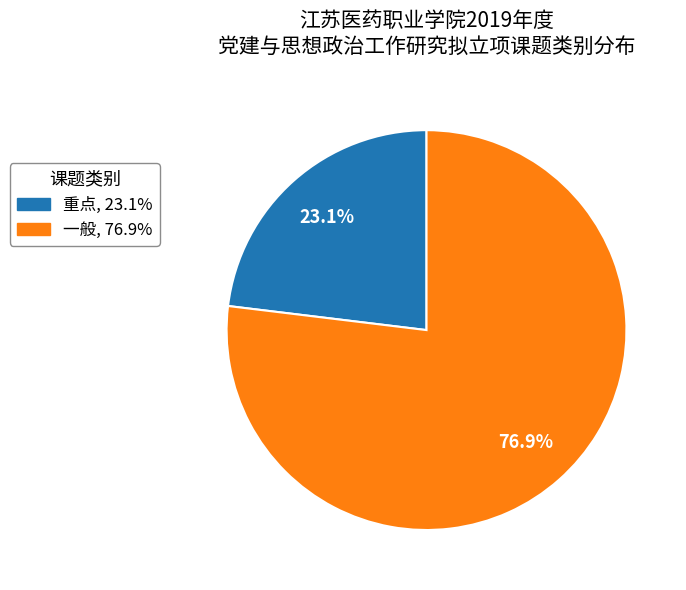

To the nearest percent, what percentage of the pie is 重点?

23%